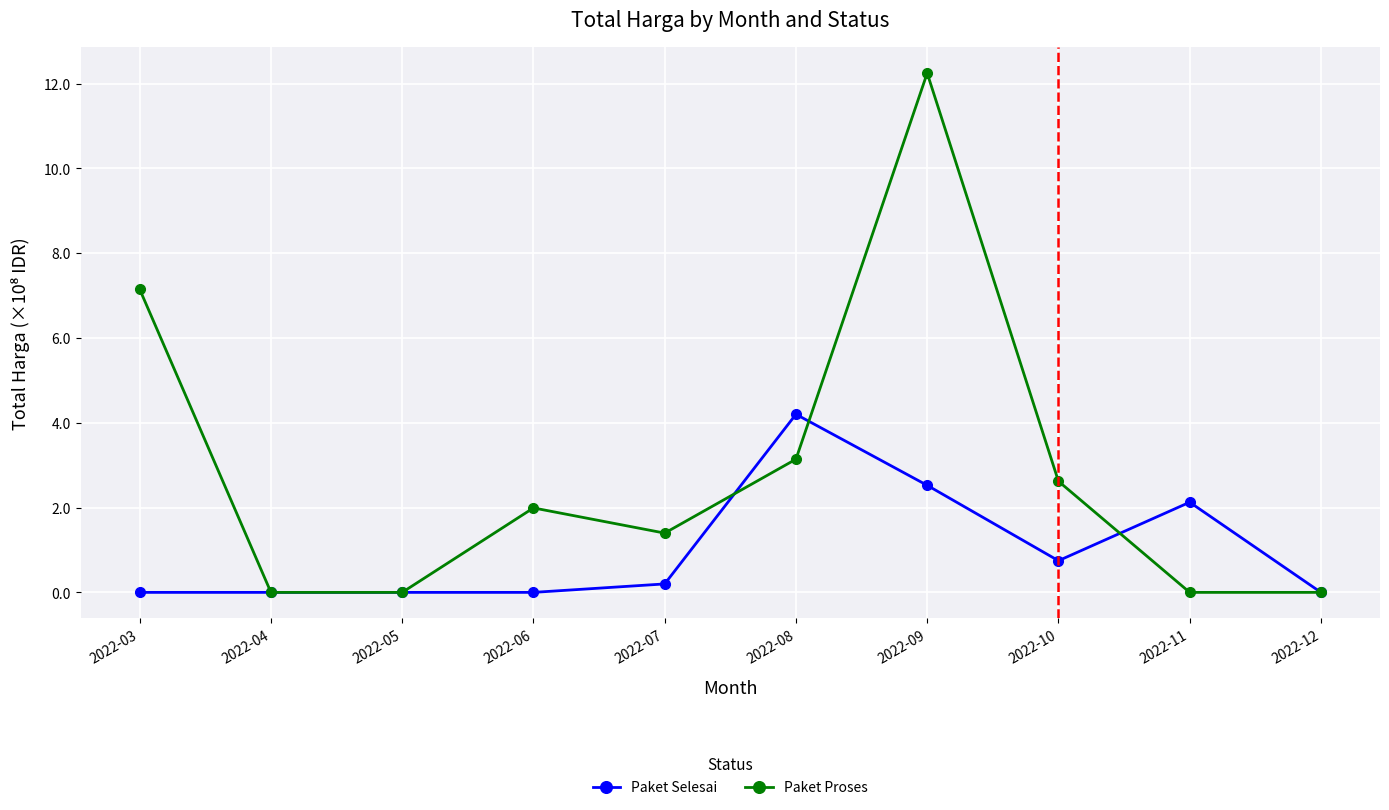

The Paket Selesai series shows 0.0 at 2022-06. True or false?

True